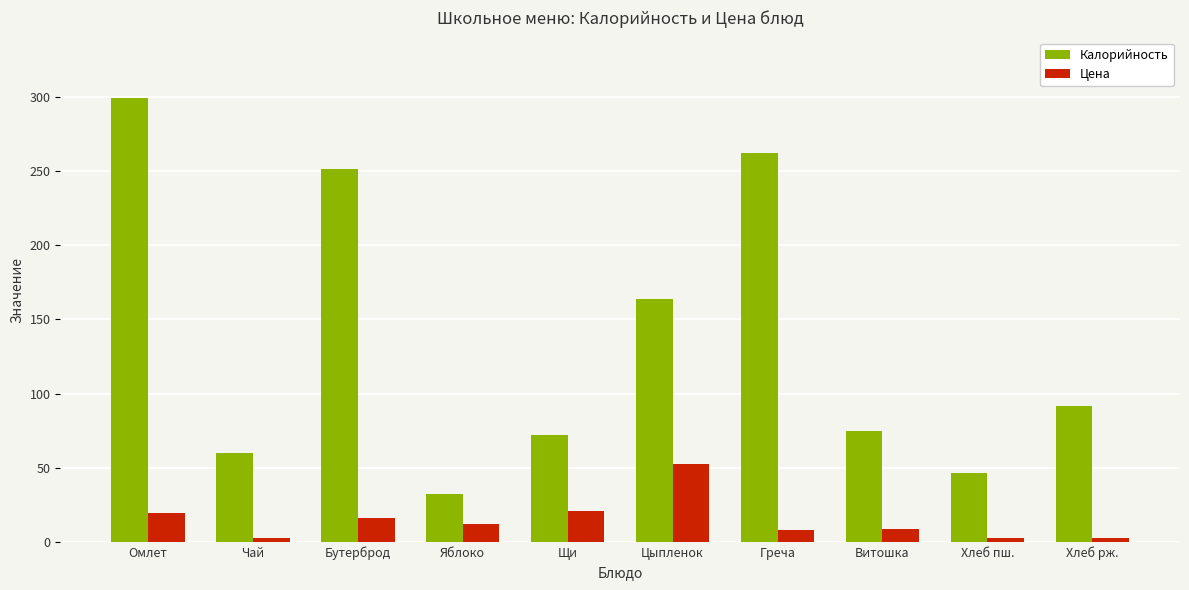

What is the label of the 7th bar from the right?

Яблоко